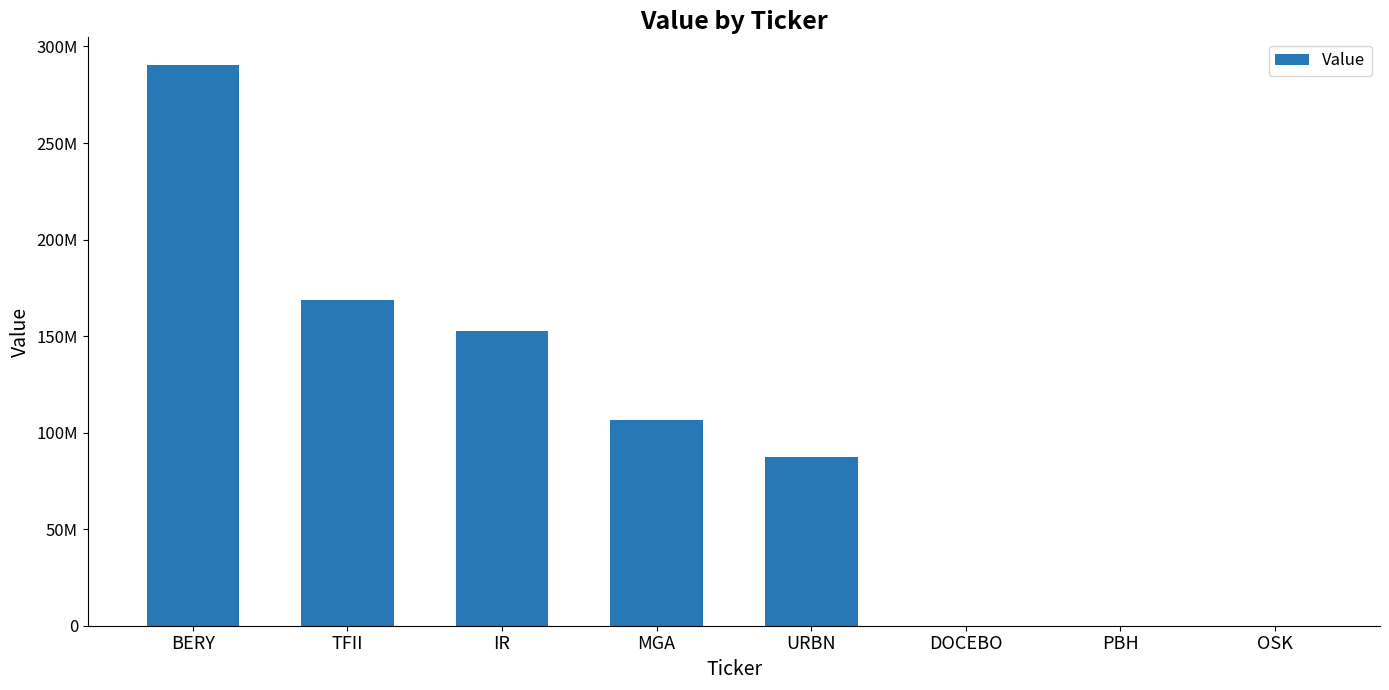

Are the bars horizontal?

No